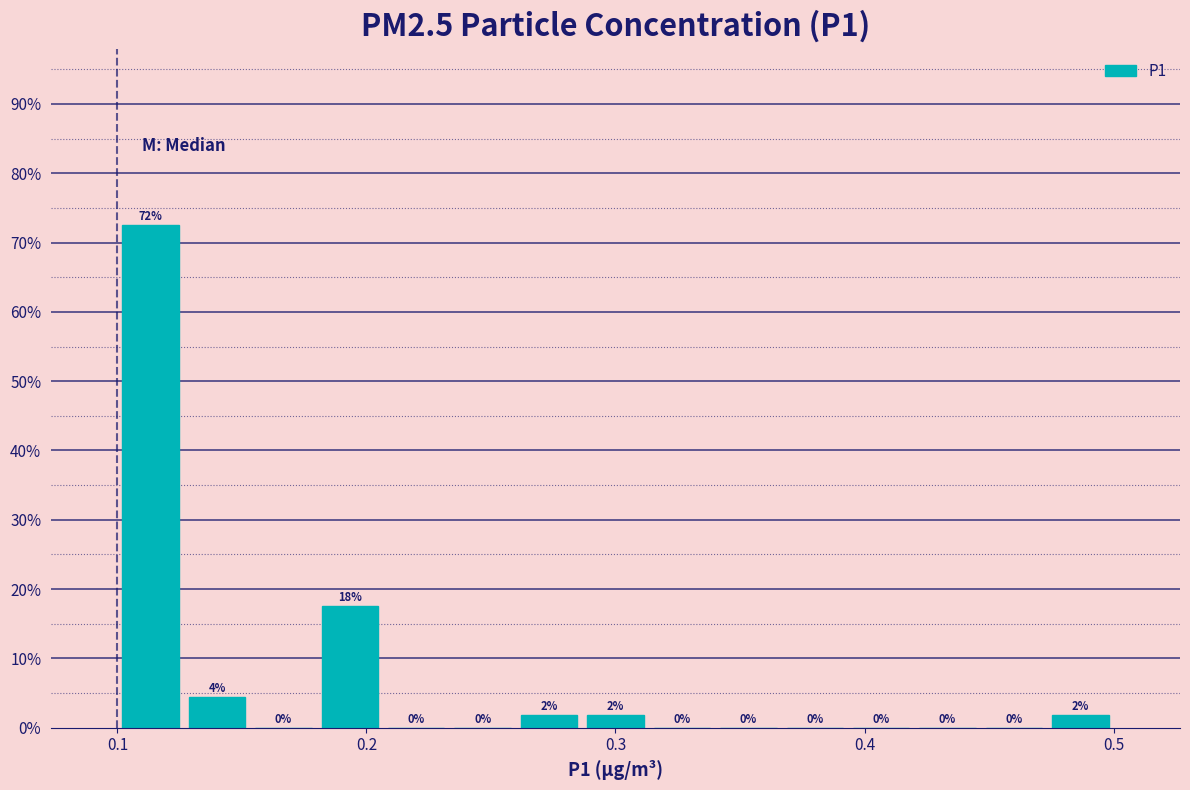

Read against the x-axis, roughly where is the centre of the tallest bar?

0.11